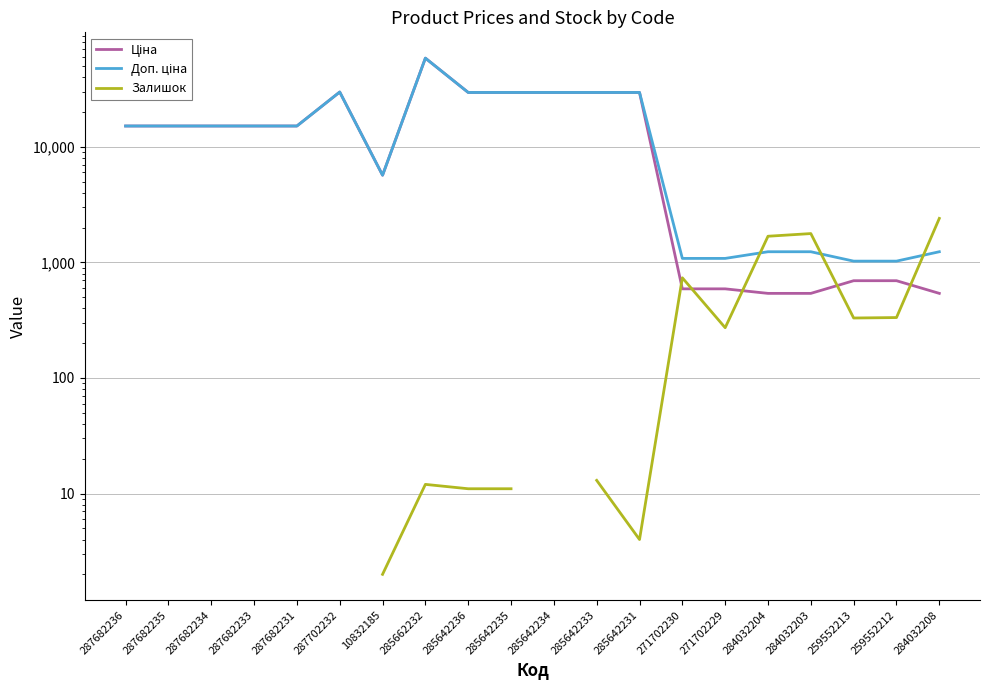

What are all the series names shown in the legend?

Ціна, Доп. ціна, Залишок